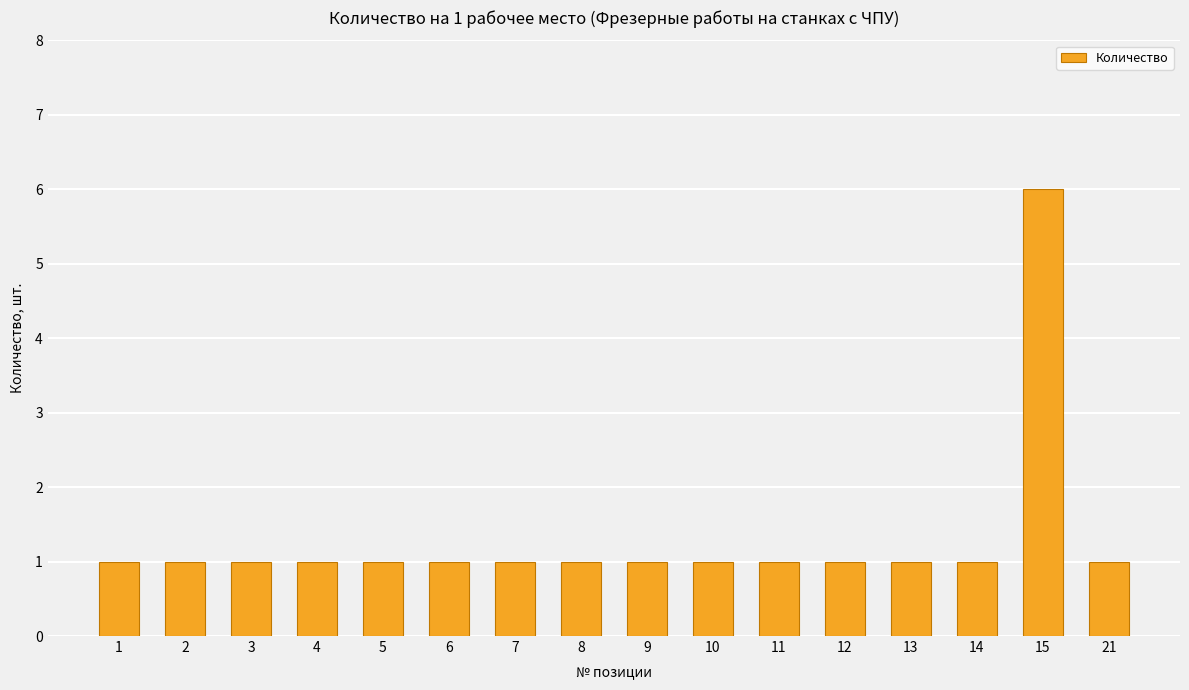

Count the values in the range 1 to 2.

15